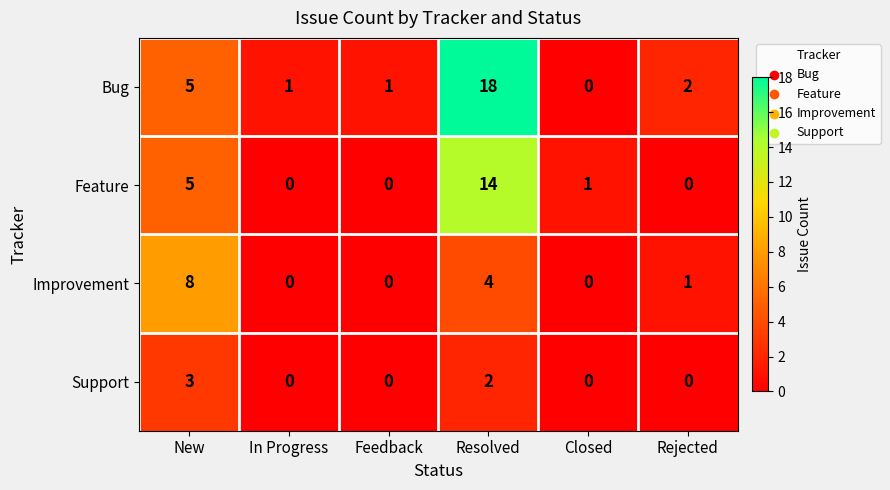

What is the spread (max minus min) of values at Resolved?

16